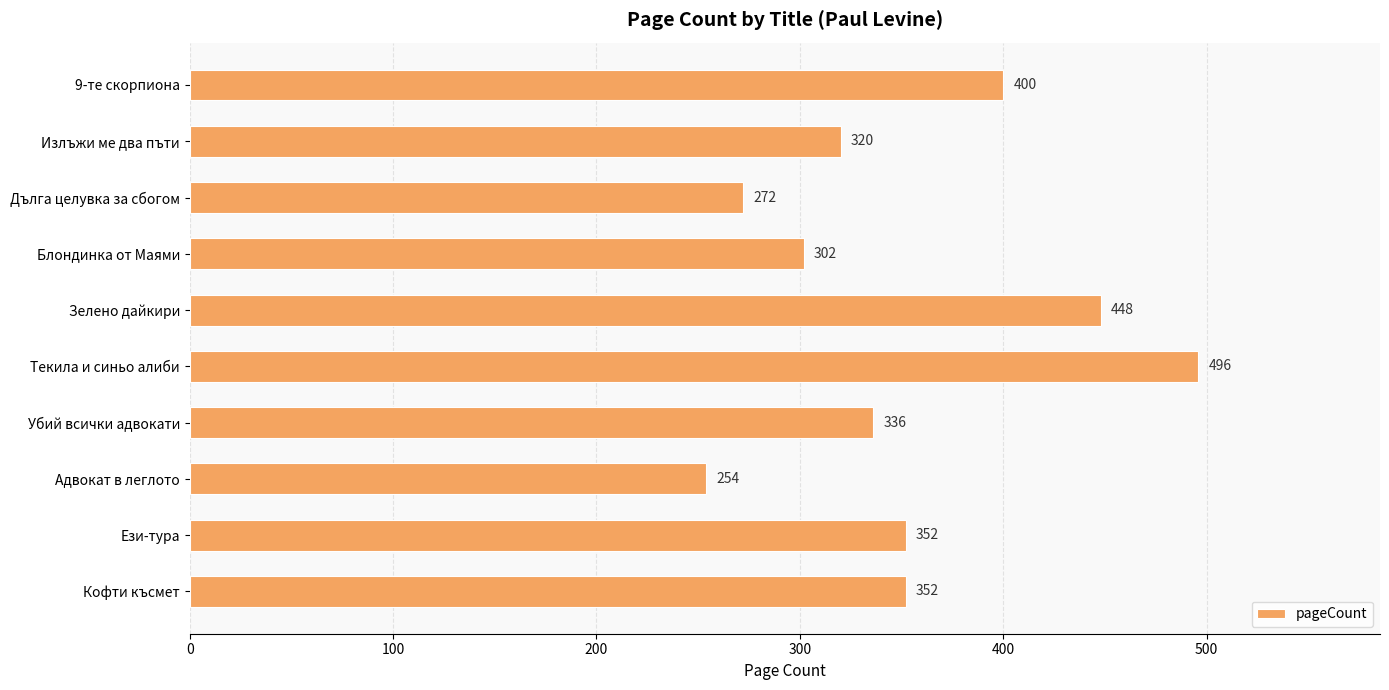

Reading bottom to top, extract all data points from this chart.

Кофти късмет=352	Ези-тура=352	Адвокат в леглото=254	Убий всички адвокати=336	Текила и синьо алиби=496	Зелено дайкири=448	Блондинка от Маями=302	Дълга целувка за сбогом=272	Излъжи ме два пъти=320	9-те скорпиона=400